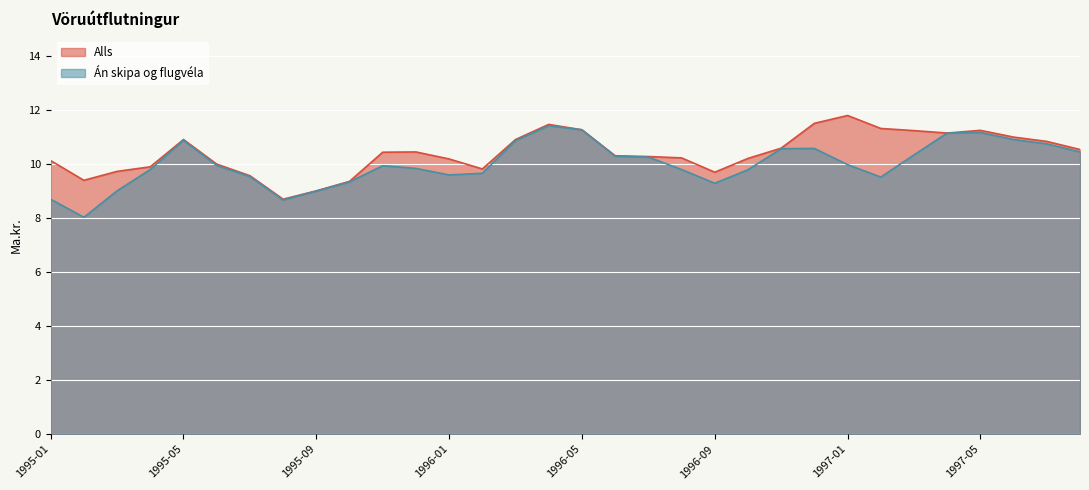

Reading right to left, list all the values displayed in this chart.

Alls: 10.5	10.8	11.0	11.2	11.2	11.2	11.3	11.8	11.5	10.6	10.2	9.7	10.2	10.3	10.3	11.3	11.5	10.9	9.8	10.2	10.4	10.4	9.4	9.0	8.7	9.6	10.0	10.9	9.9	9.7	9.4	10.1
Án skipa og flugvéla: 10.4	10.8	10.9	11.2	11.2	10.3	9.5	10.0	10.6	10.6	9.8	9.3	9.8	10.3	10.3	11.3	11.4	10.9	9.7	9.6	9.8	9.9	9.3	9.0	8.7	9.5	9.9	10.9	9.8	9.0	8.0	8.7